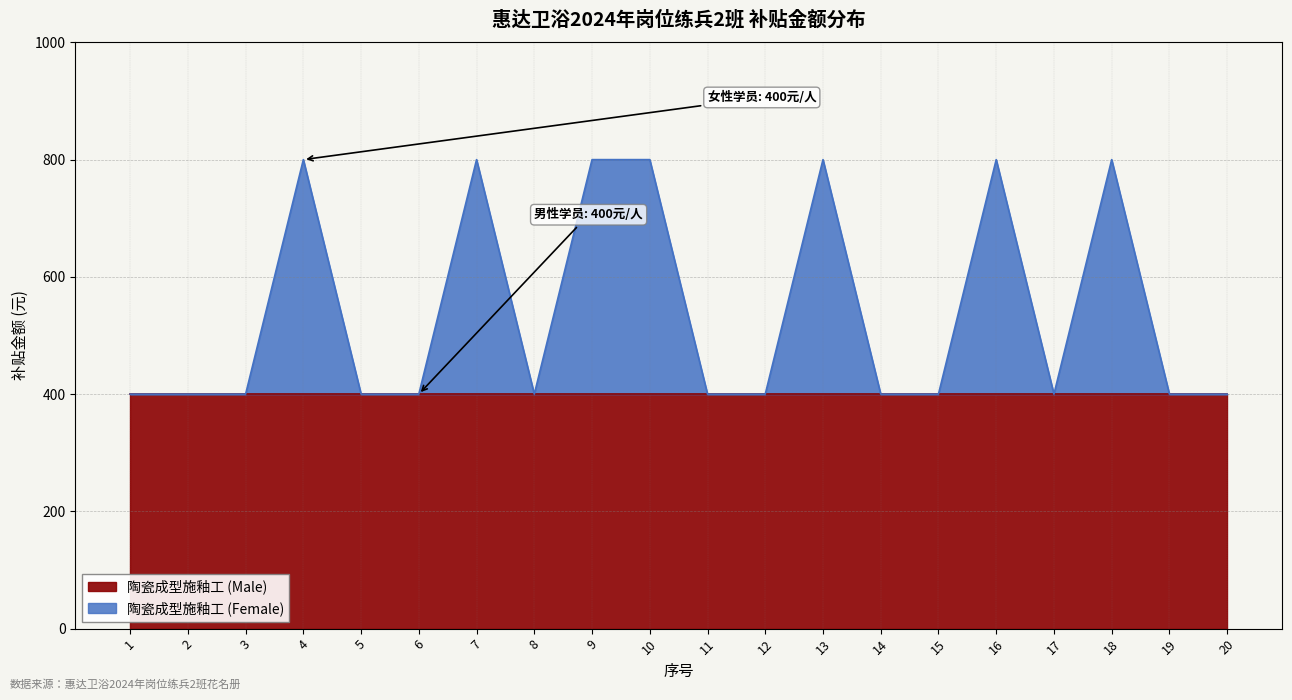

How many points are higher than both their immediate neighbors (excluding endpoints)?

5